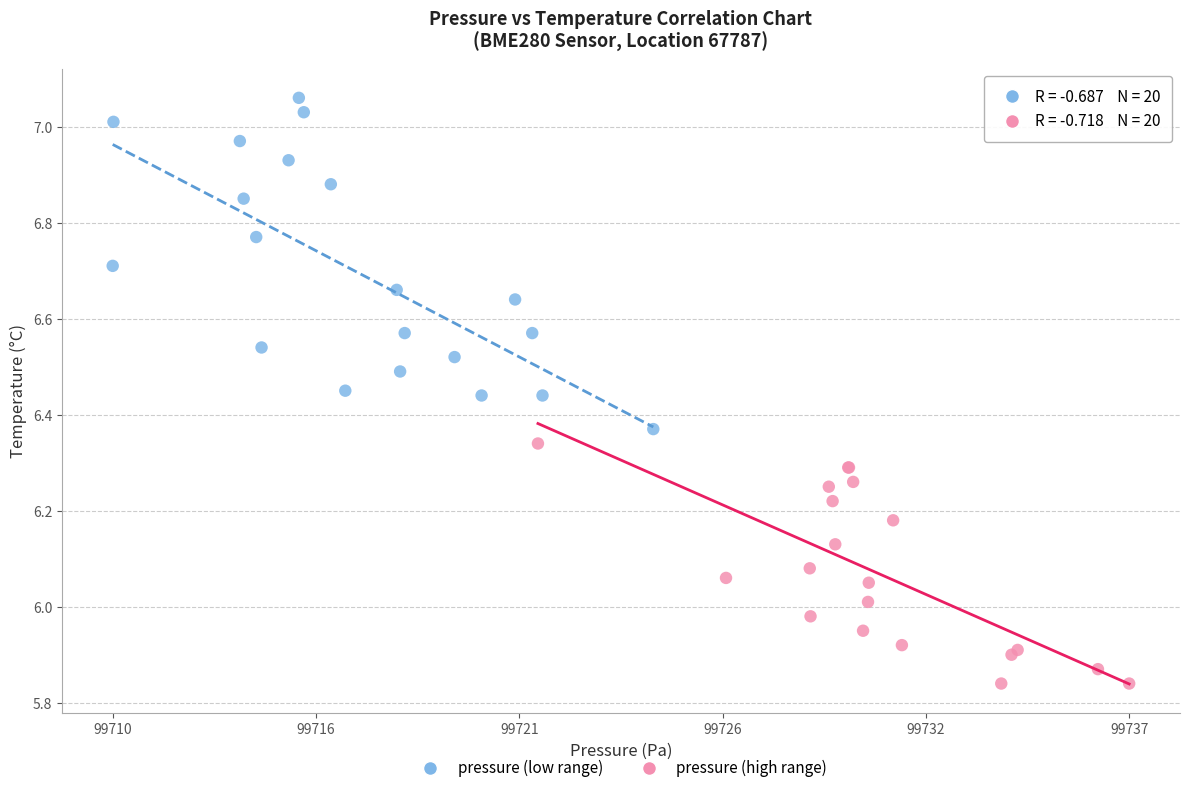

Which series reaches the maximum Y coordinate?

pressure (low range)